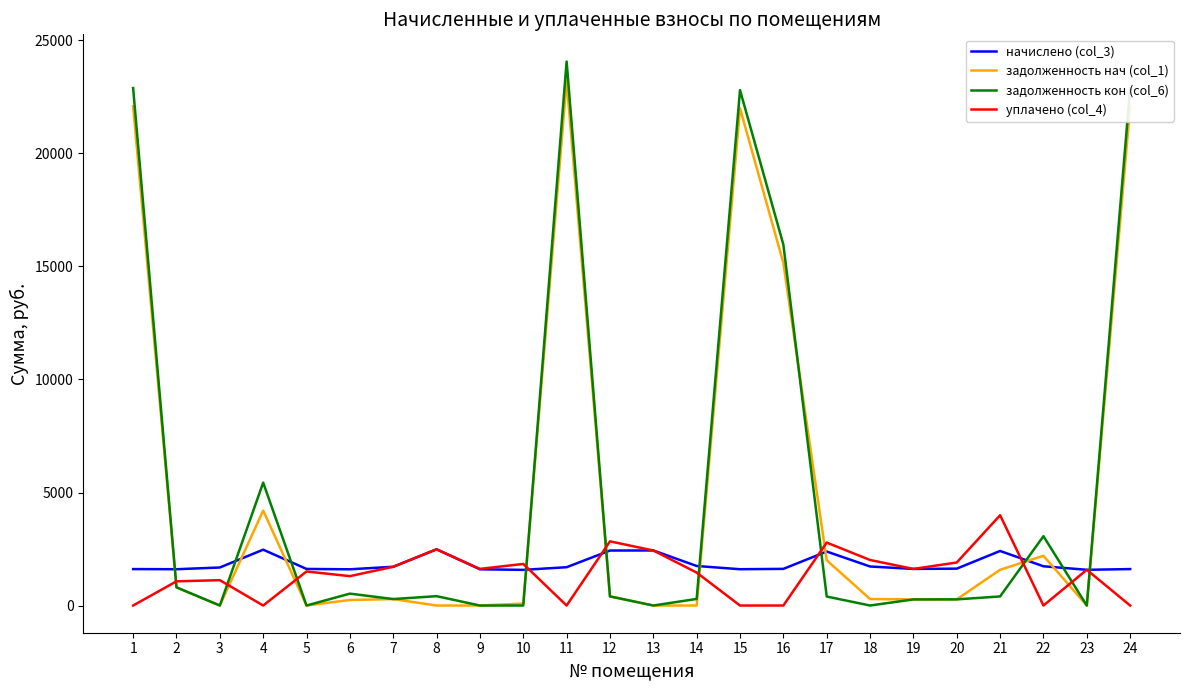

At which label is задолженность кон (col_6) closest to 12033?

16